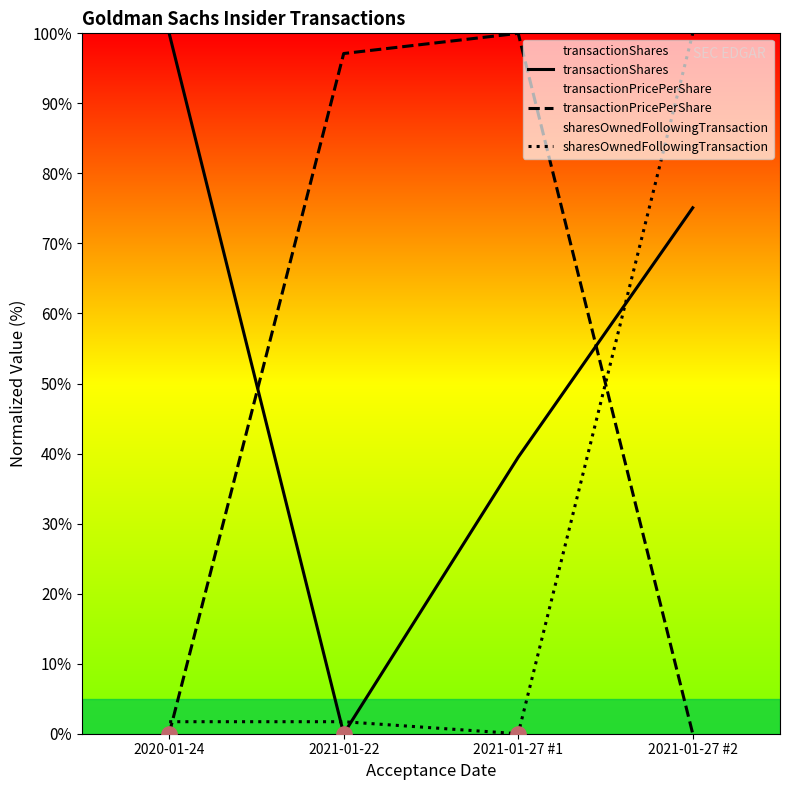

Is it true that transactionShares equals 39.5 at 2021-01-27 #1?

True